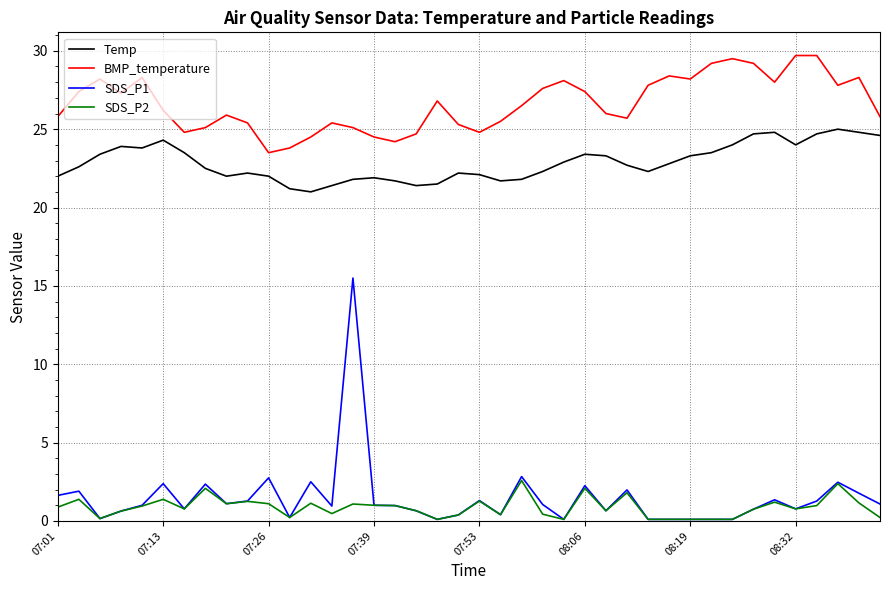

Which series has the largest range (max minus min)?

SDS_P1